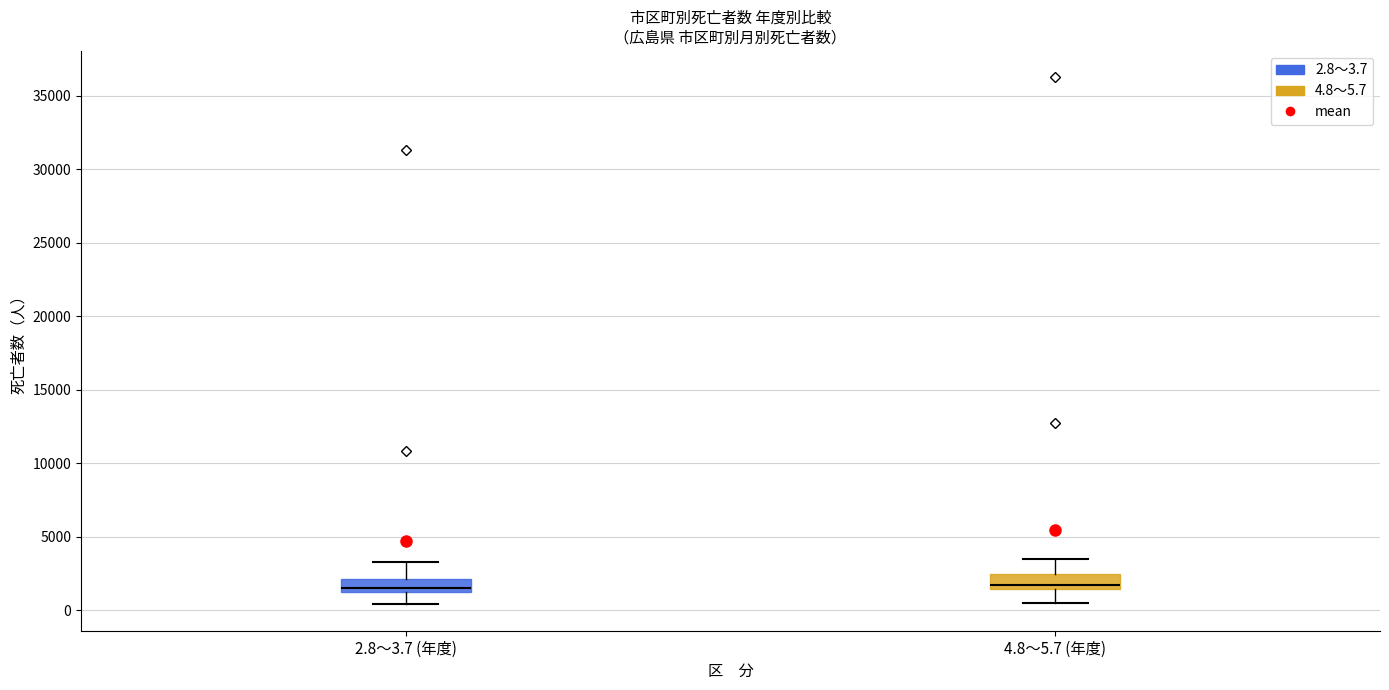

Where does the upper whisker of the box for 4.8～5.7 (年度) end on the y-axis? The values are not printed on the chart, so give them approximately, as read against the axis.

3500